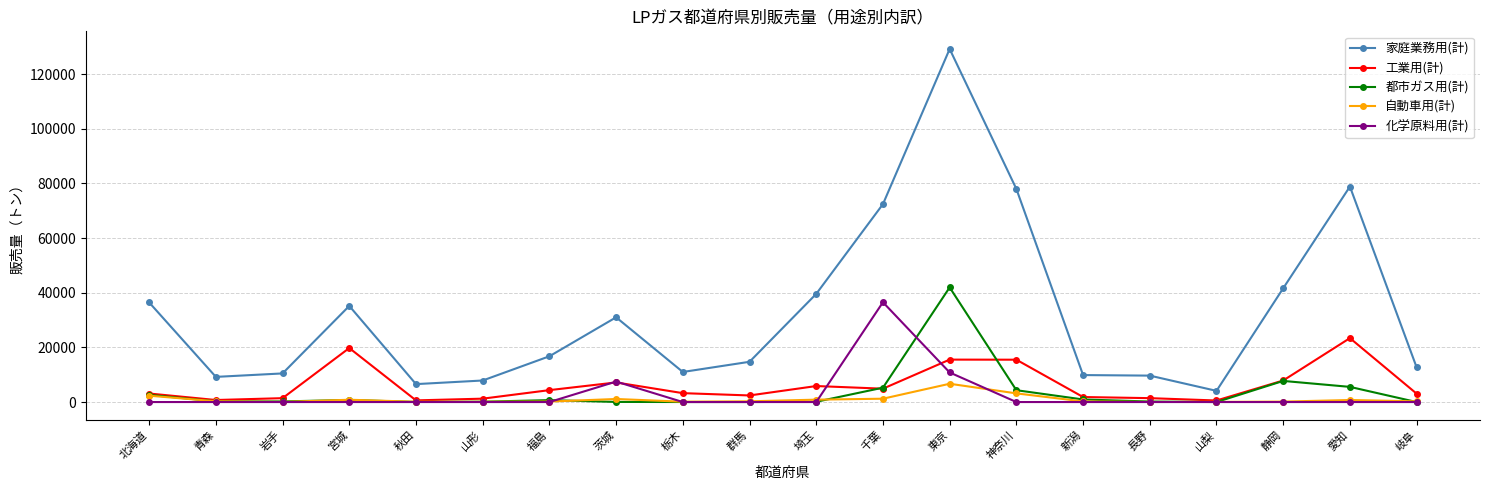

What is the label of the 20th point from the left?

岐阜